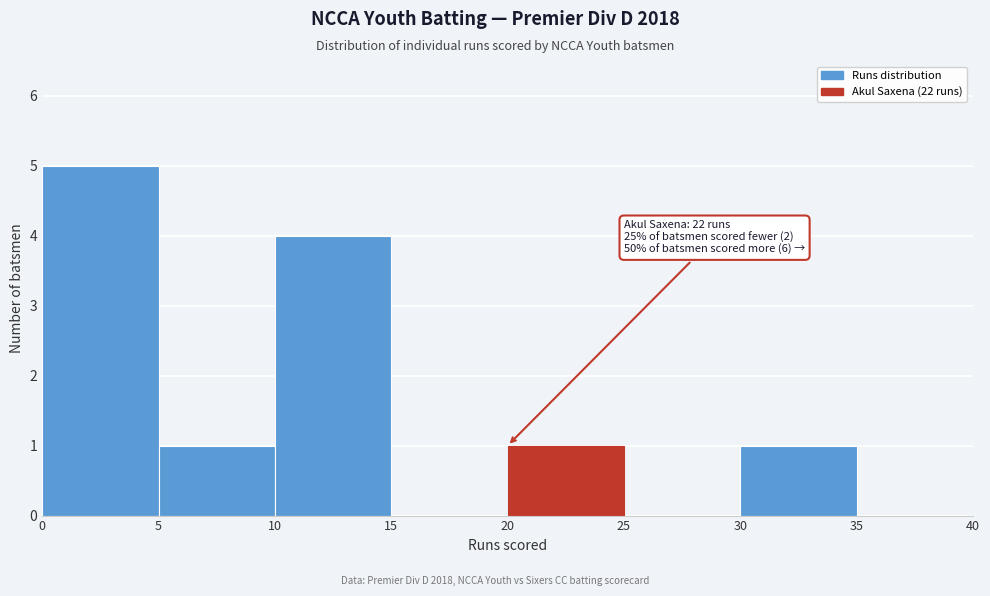

Which range on the x-axis has the tallest bar?

0 to 5